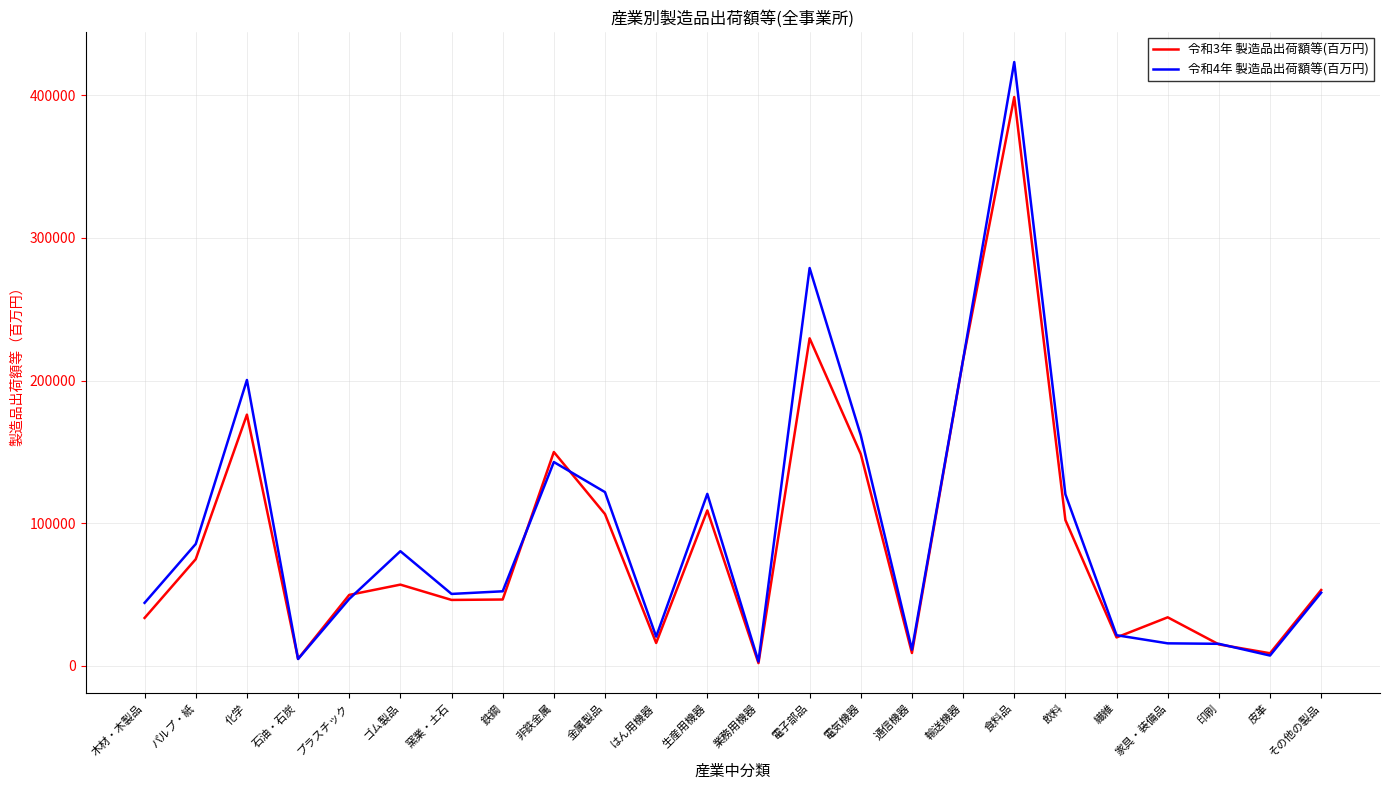

True or false: 令和3年 製造品出荷額等(百万円) has a value of 25423 at 鉄鋼.

False